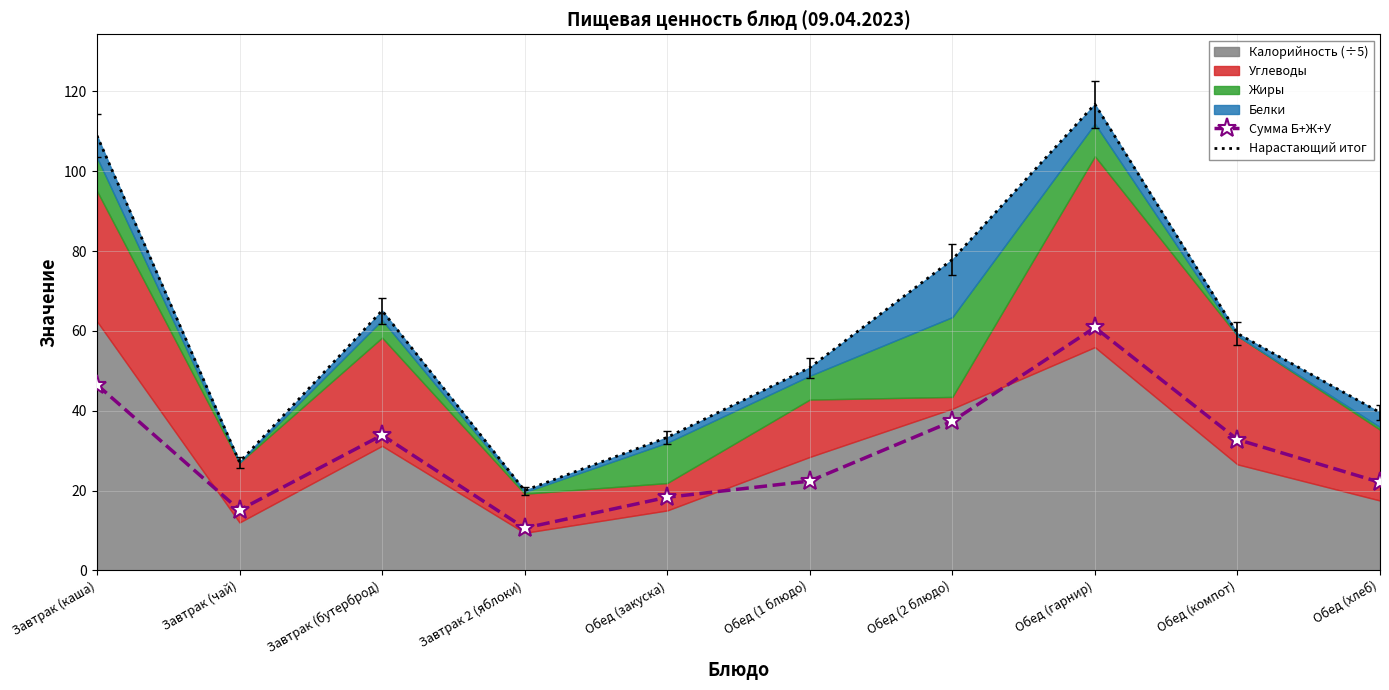

Which has a higher value, Обед (2 блюдо) or Обед (гарнир)?

Обед (гарнир)